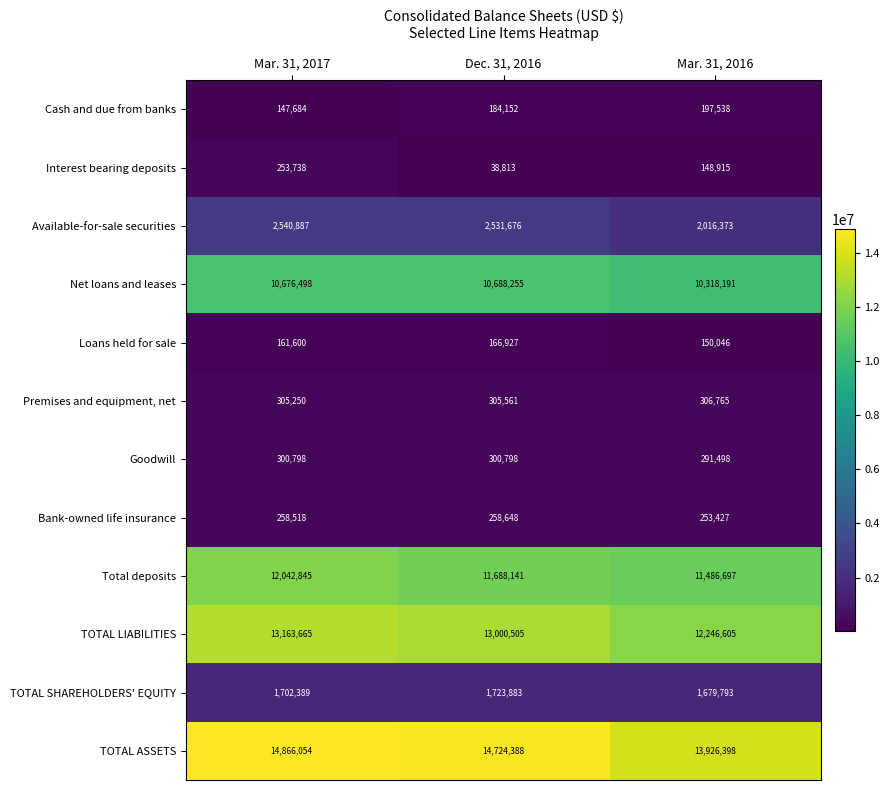

Read the Loans held for sale value at Dec. 31, 2016, to the nearest 50.

166950